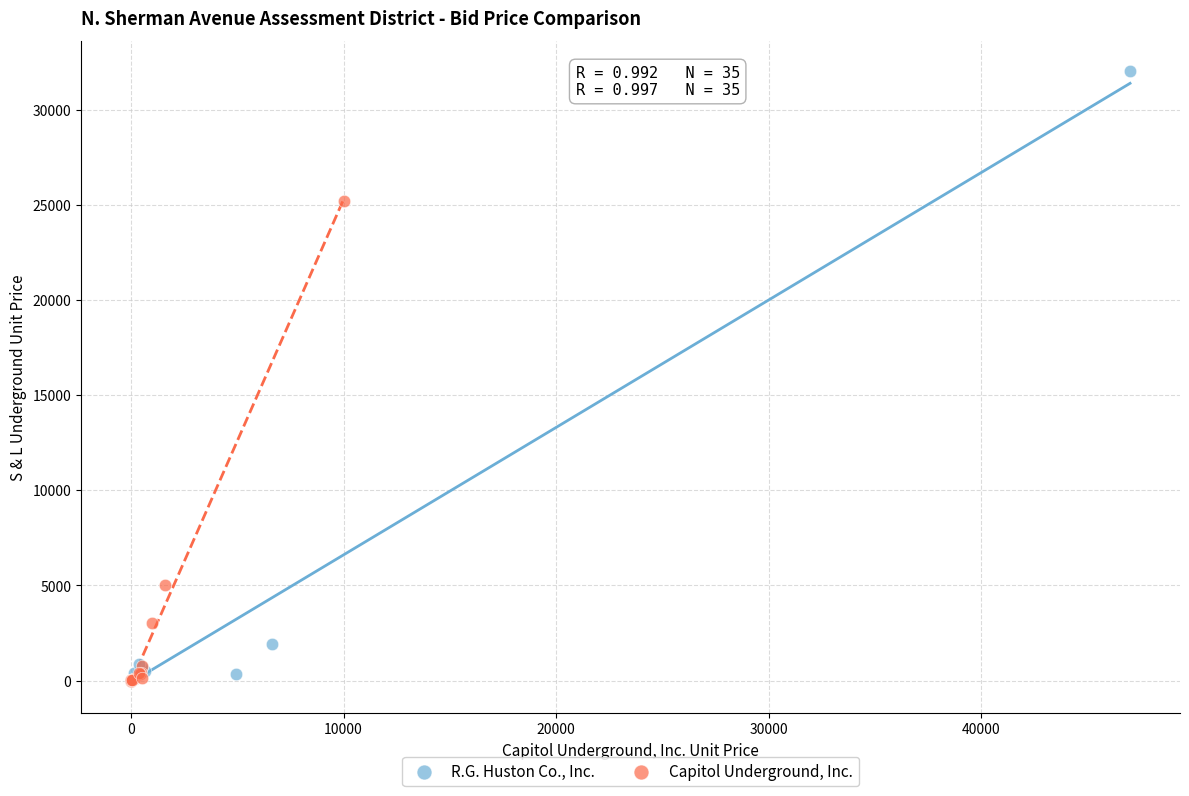

Which series contains the highest Y value?

R.G. Huston Co., Inc.